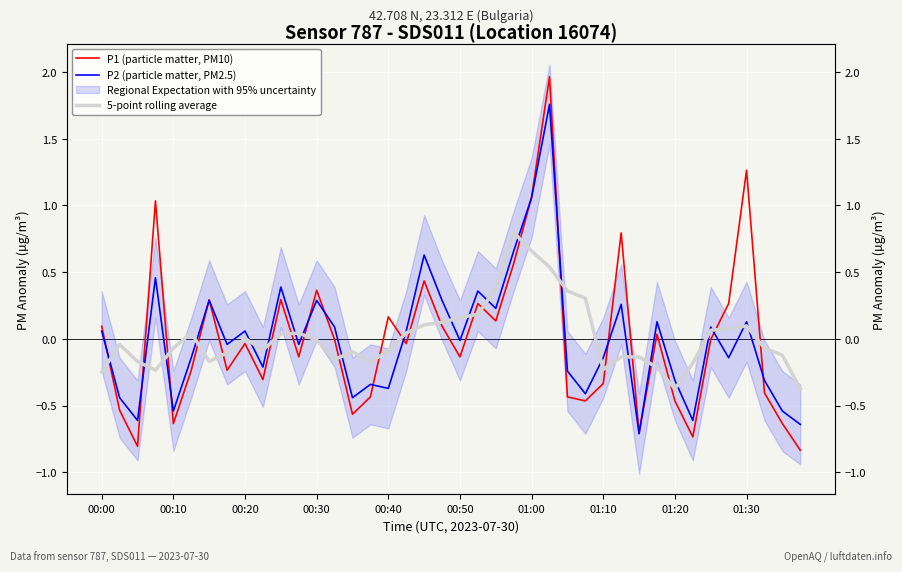

How many values in 5-point rolling average are below zero?

22